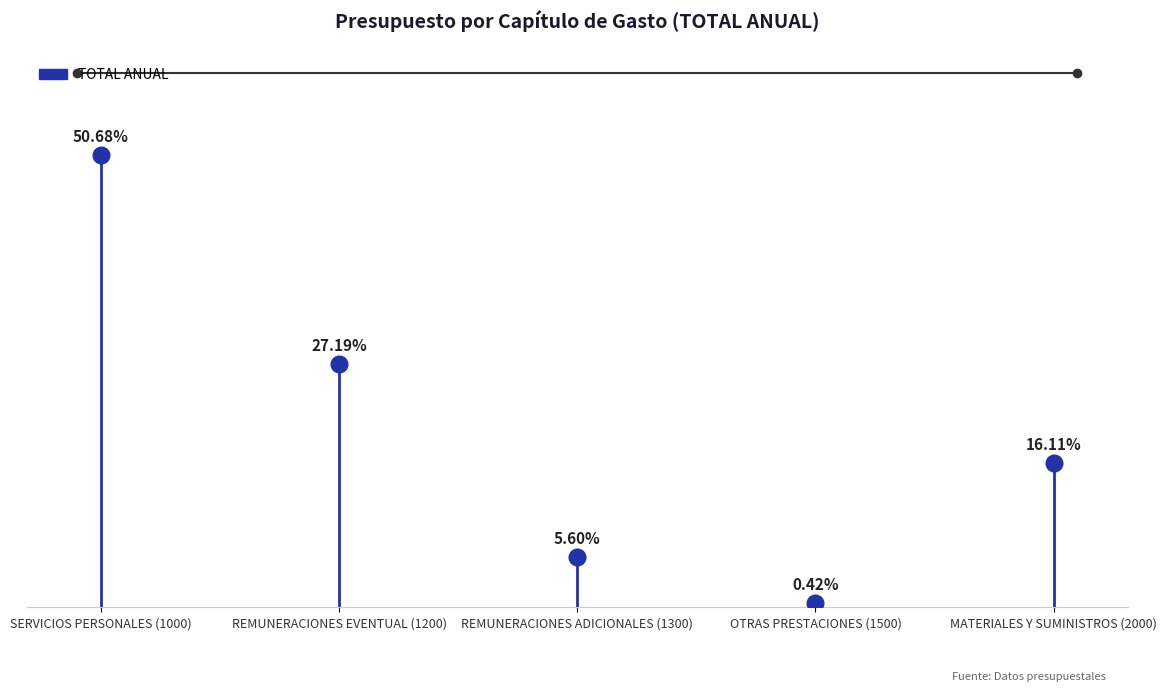

What is the label of the 1st point from the left?

SERVICIOS PERSONALES (1000)